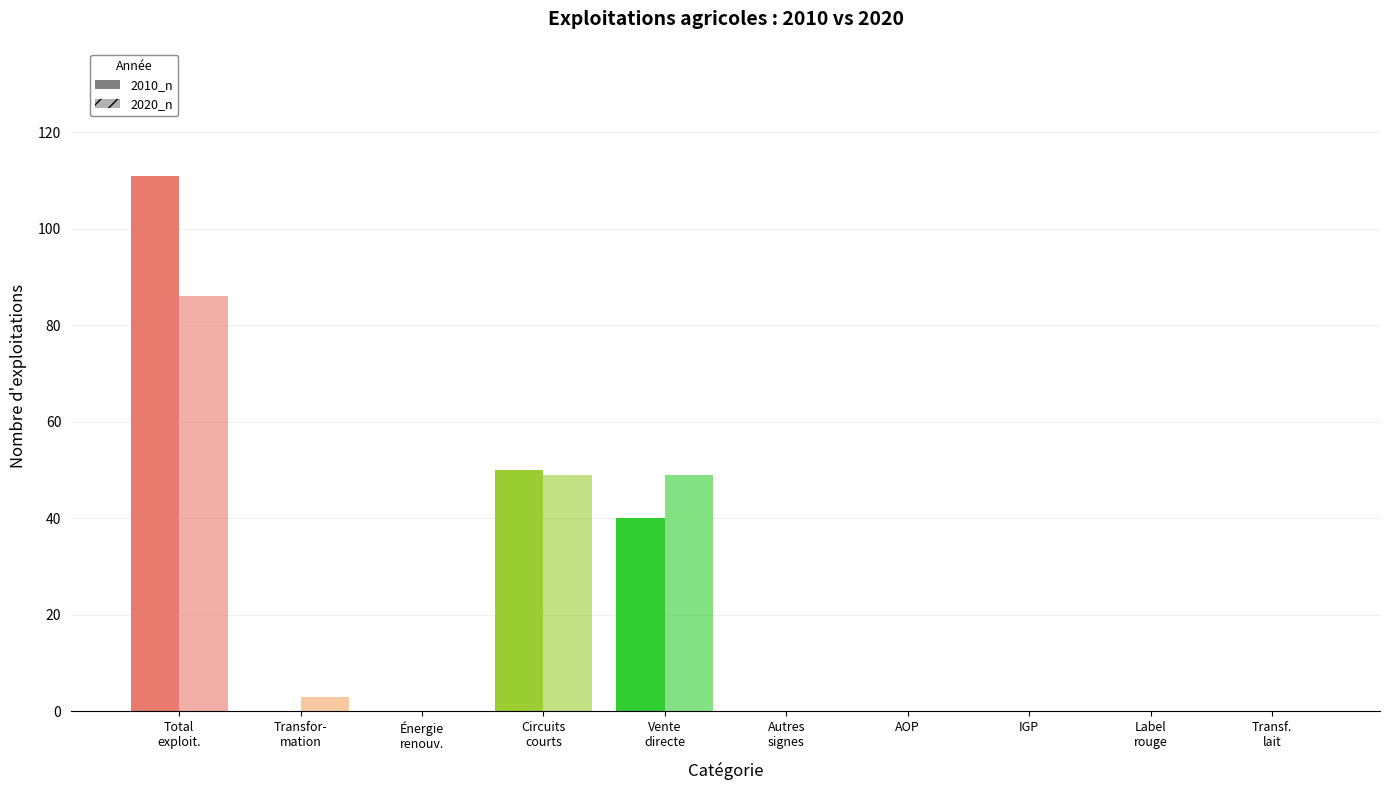

What is the average value?

20